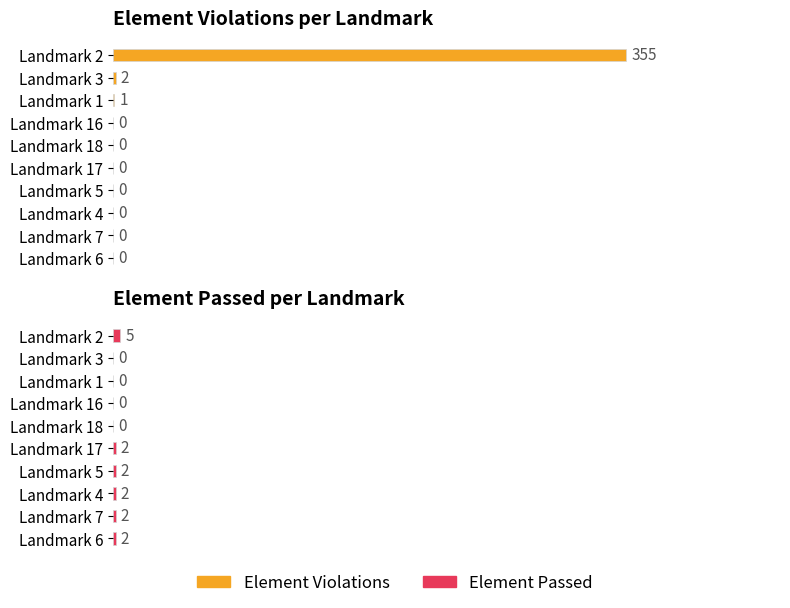

Count the number of categories in the chart.

10